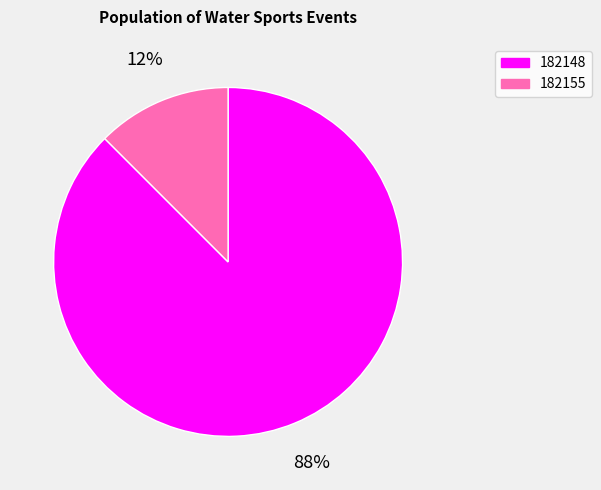

What is the smallest slice in the pie chart?

182155